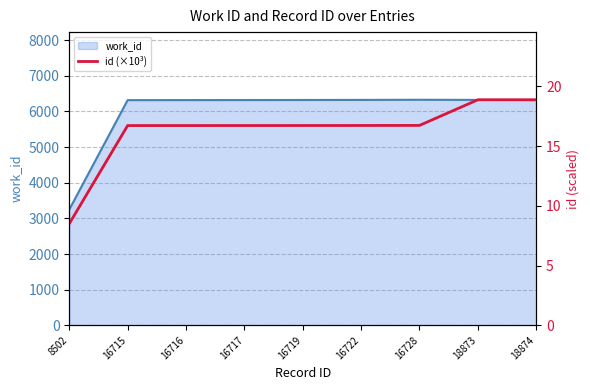

How many data points in id (×10³) are above 16?

8